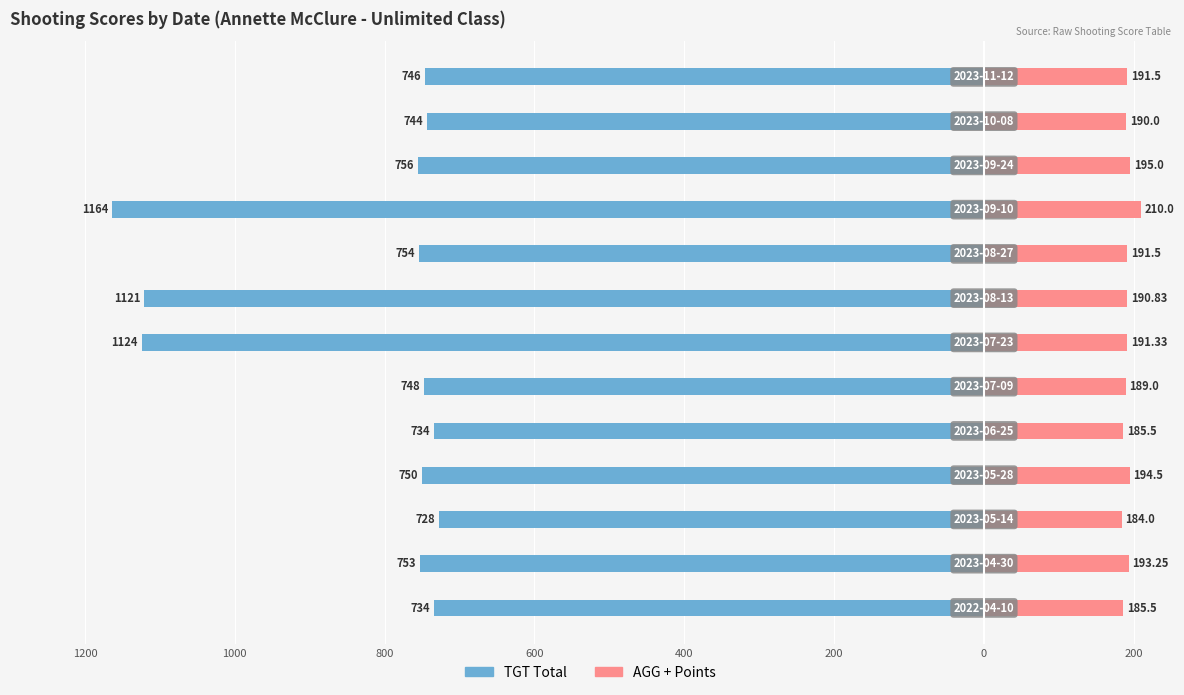

Reading left to right, what are all the values shown in this chart?

TGT Total: -734.0	-753.0	-728.0	-750.0	-734.0	-748.0	-1124.0	-1121.0	-754.0	-1164.0	-756.0	-744.0	-746.0
AGG + Points: 185.5	193.2	184.0	194.5	185.5	189.0	191.3	190.8	191.5	210.0	195.0	190.0	191.5